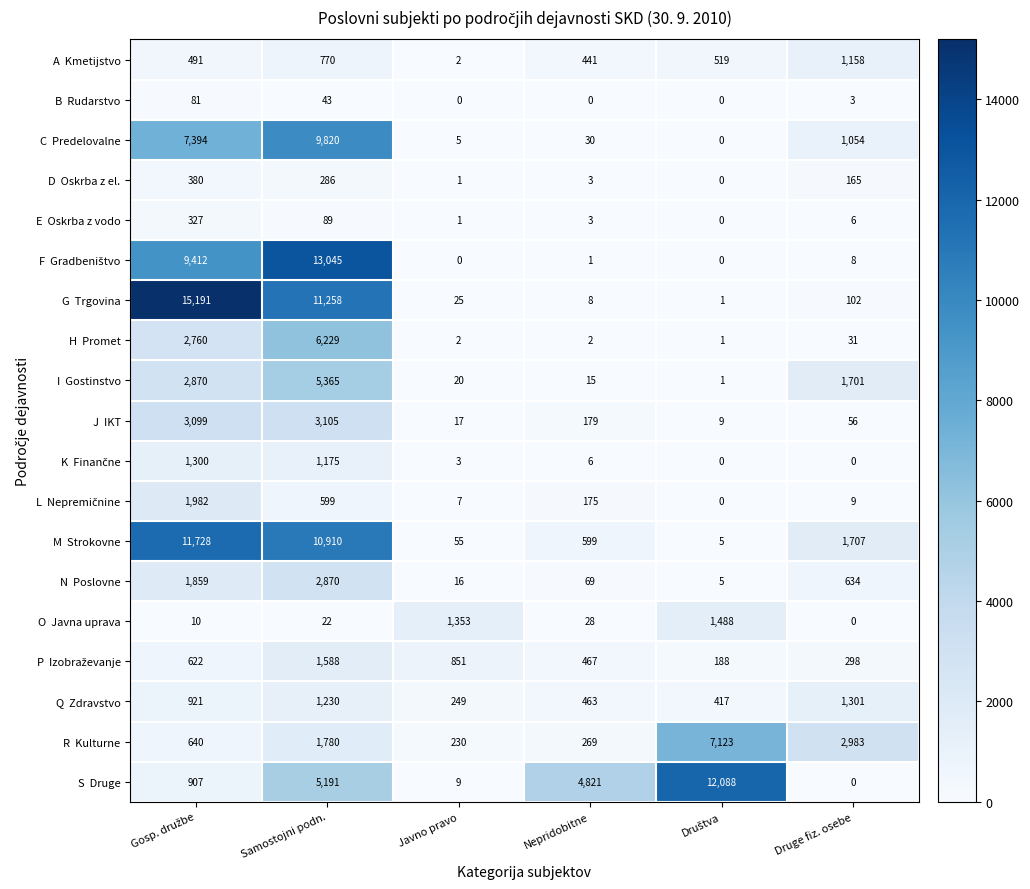

At how many categories does at least one series exceed 10304?

3